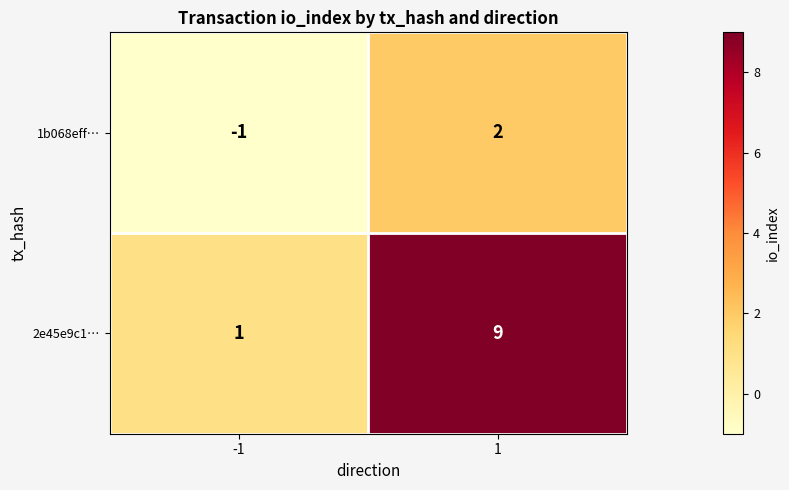

Between -1 and 1, which series saw the biggest shift?

2e45e9c1…